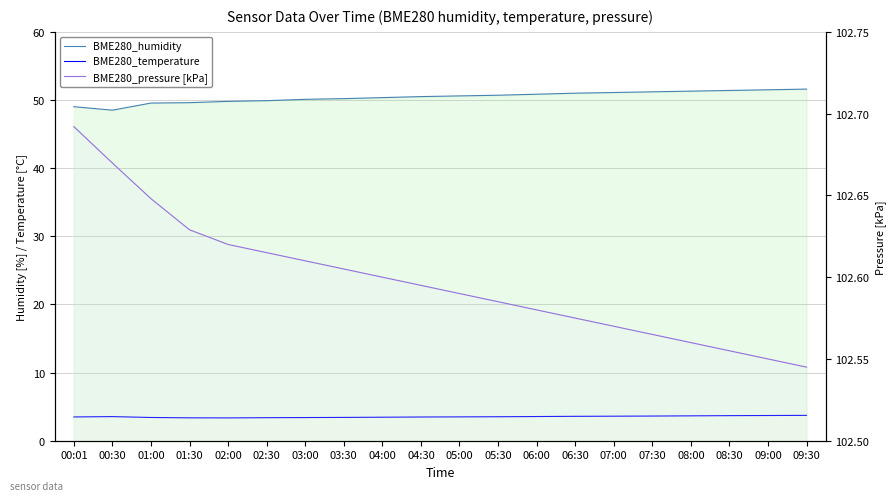

What is the difference between the maximum and minimum values in the BME280_pressure [kPa] series?

0.1